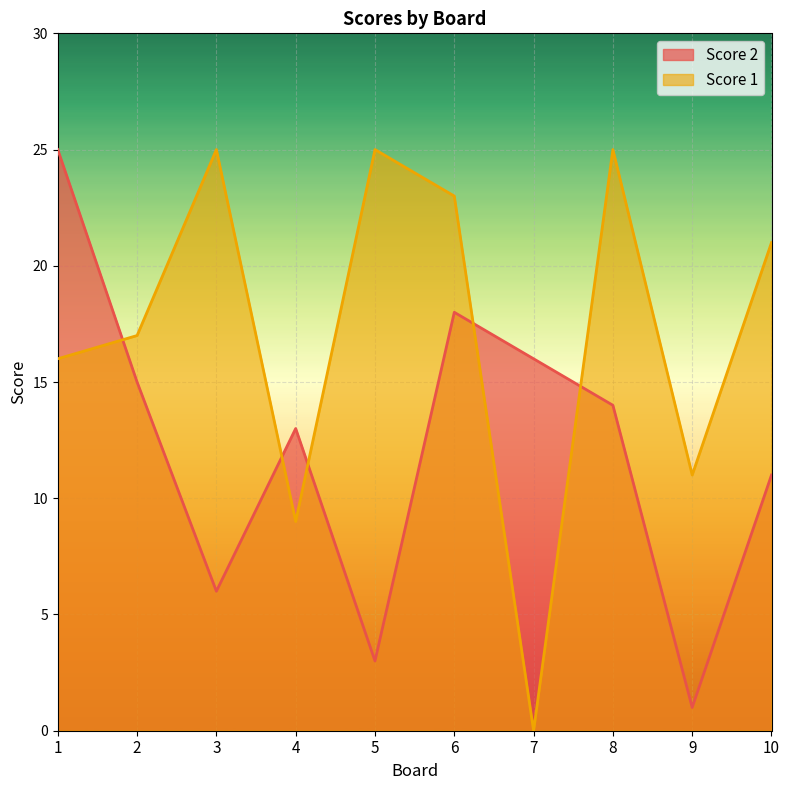

How many series are shown in this chart?

2